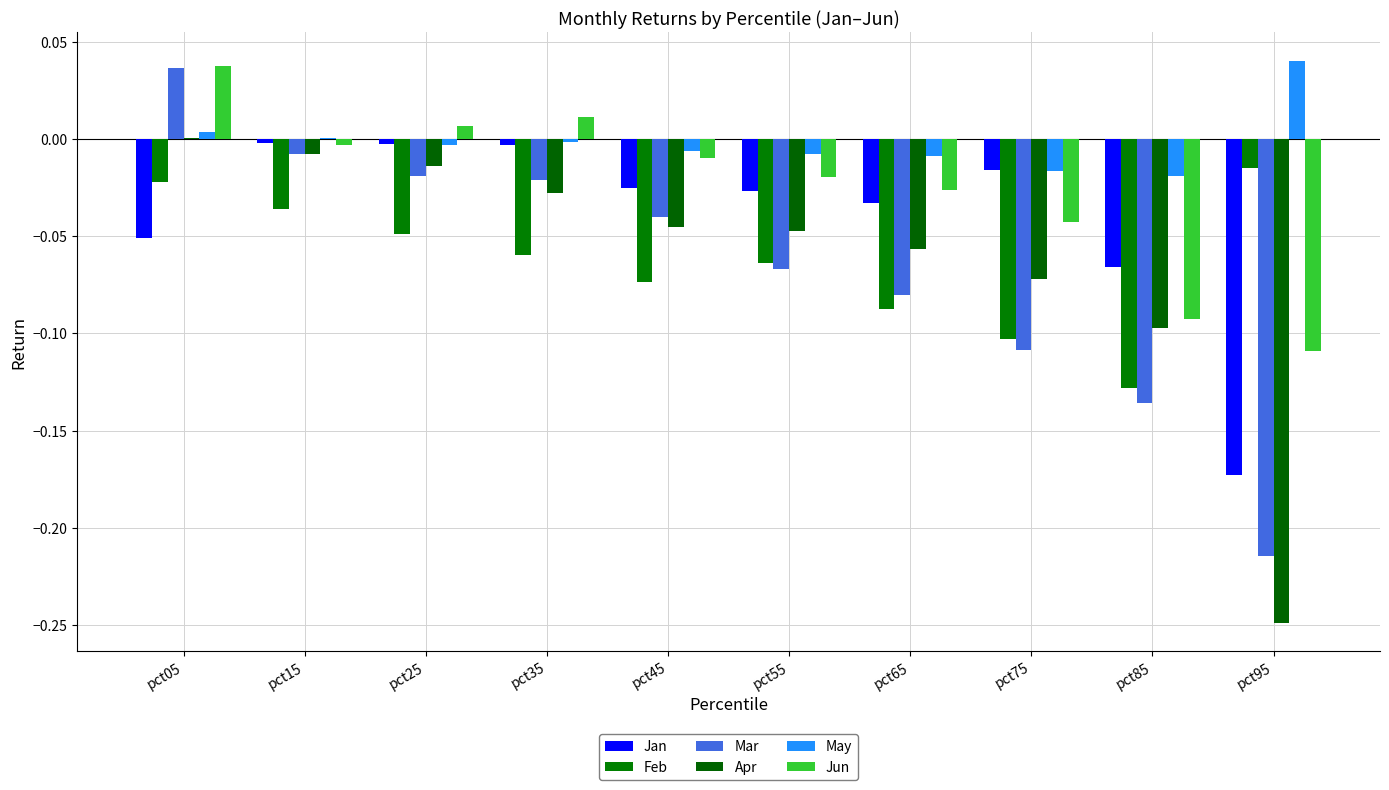

What is the difference between the second highest and second lowest values in the Mar series?

0.1